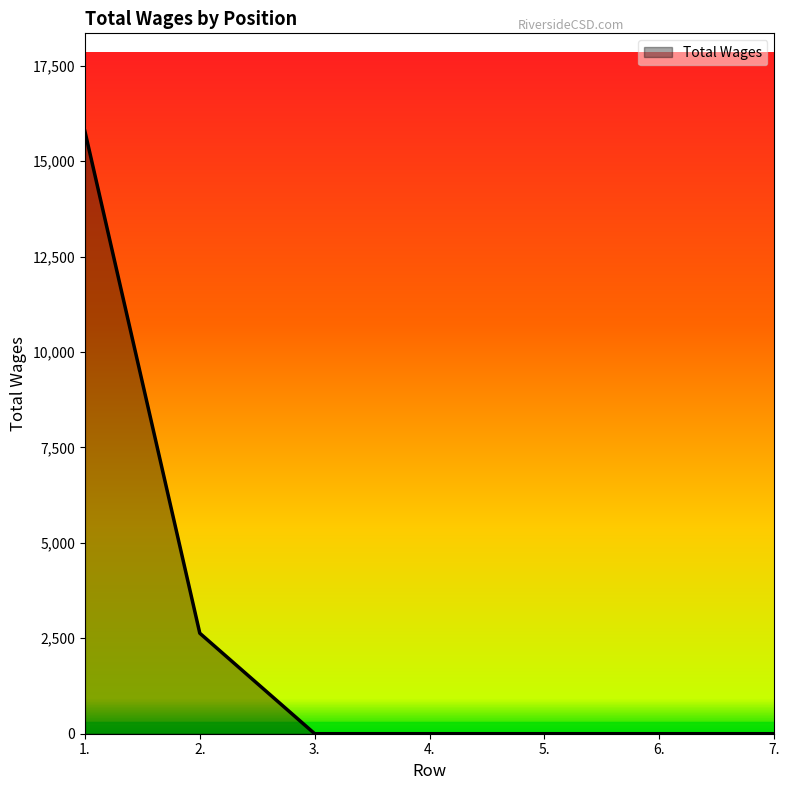

The value at 4. is 0. True or false?

True